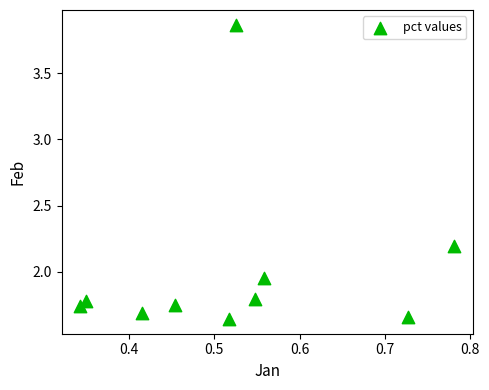

What is the range of X values (max minus min)?

0.4